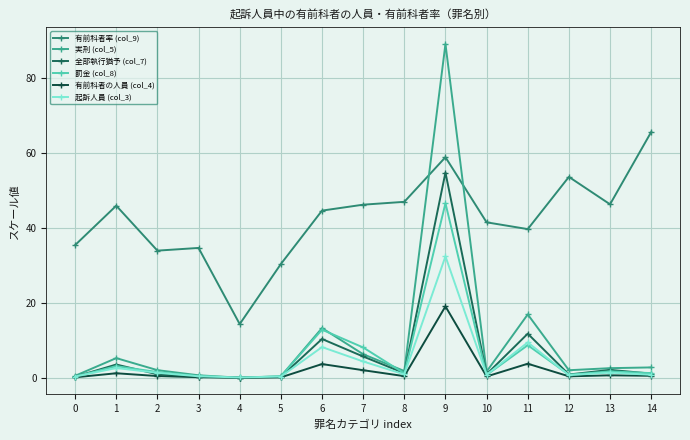

What is the difference between the 有前科者の人員 (col_4) values at 13 and 0?

0.5